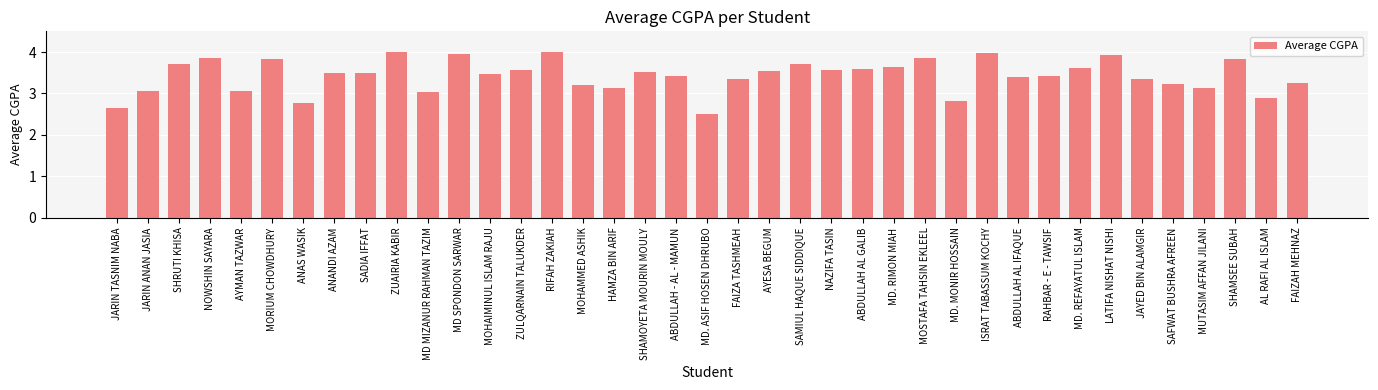

What is the label of the 13th bar from the left?

MOHAIMINUL ISLAM RAJU